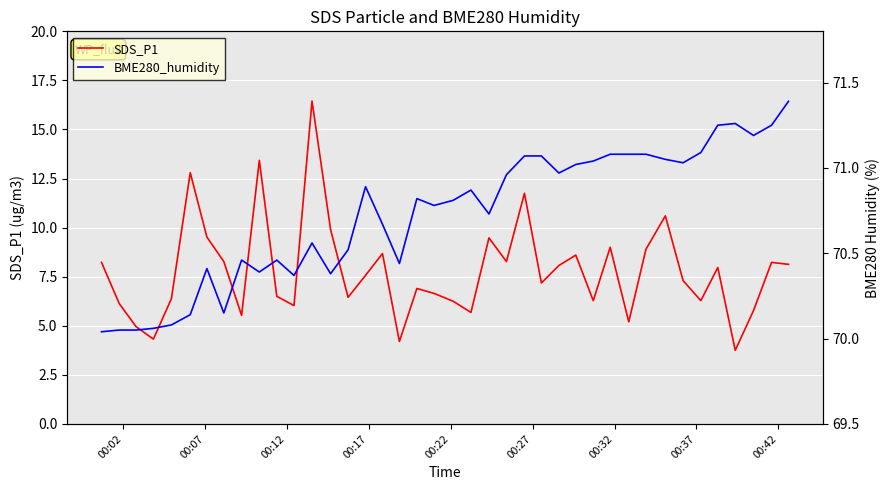

At which label does BME280_humidity reach its minimum?

00:02